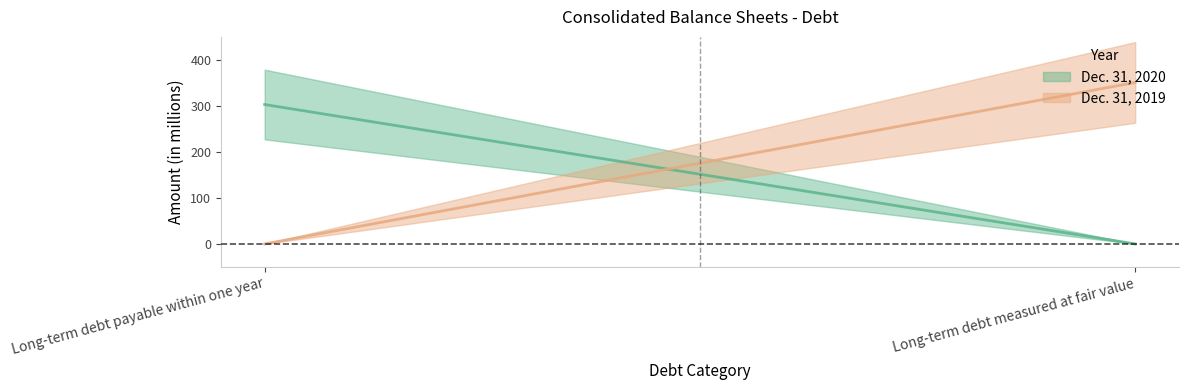

At Long-term debt measured at fair value, list the series in order from smallest to largest.

Dec. 31, 2020, Dec. 31, 2019